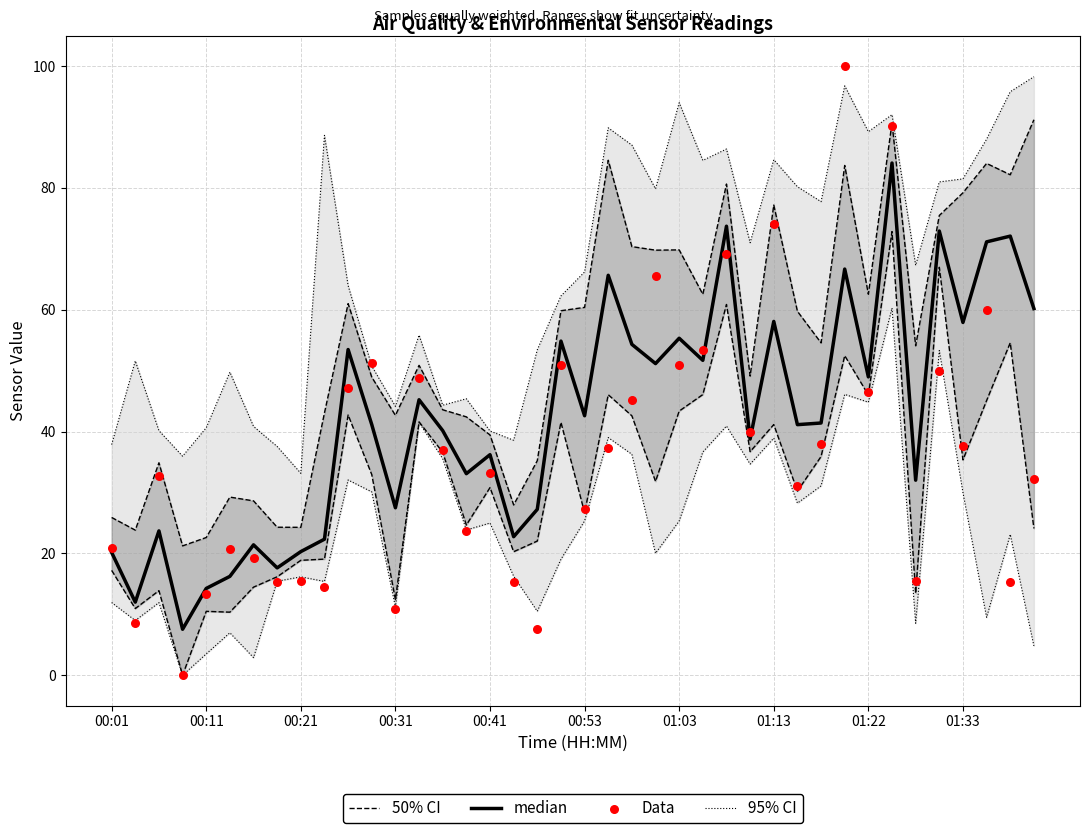

Which series contains the highest Y value?

Data